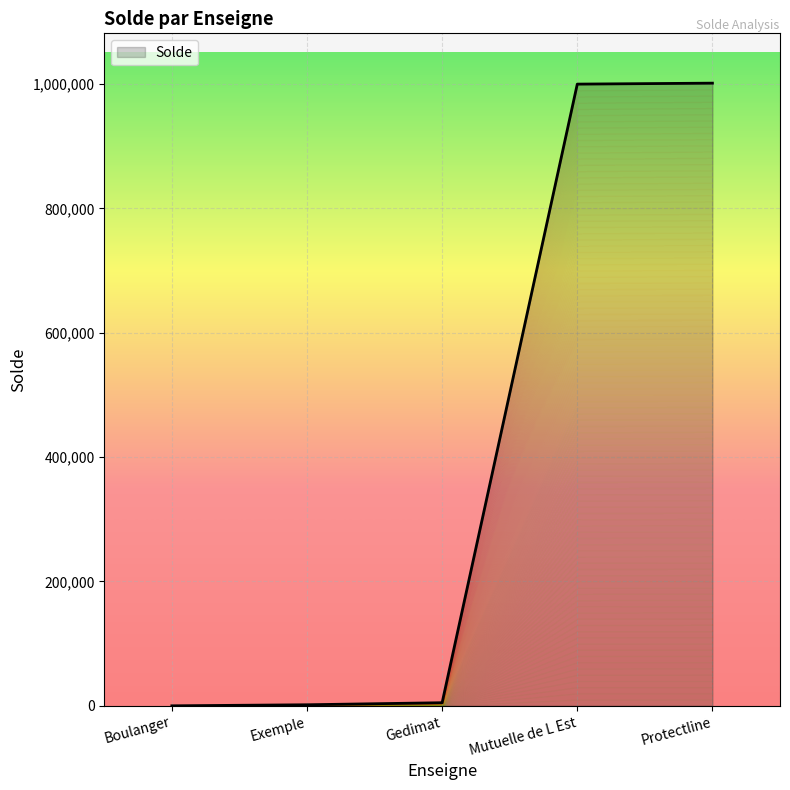

The value at Protectline is 1001489. True or false?

True